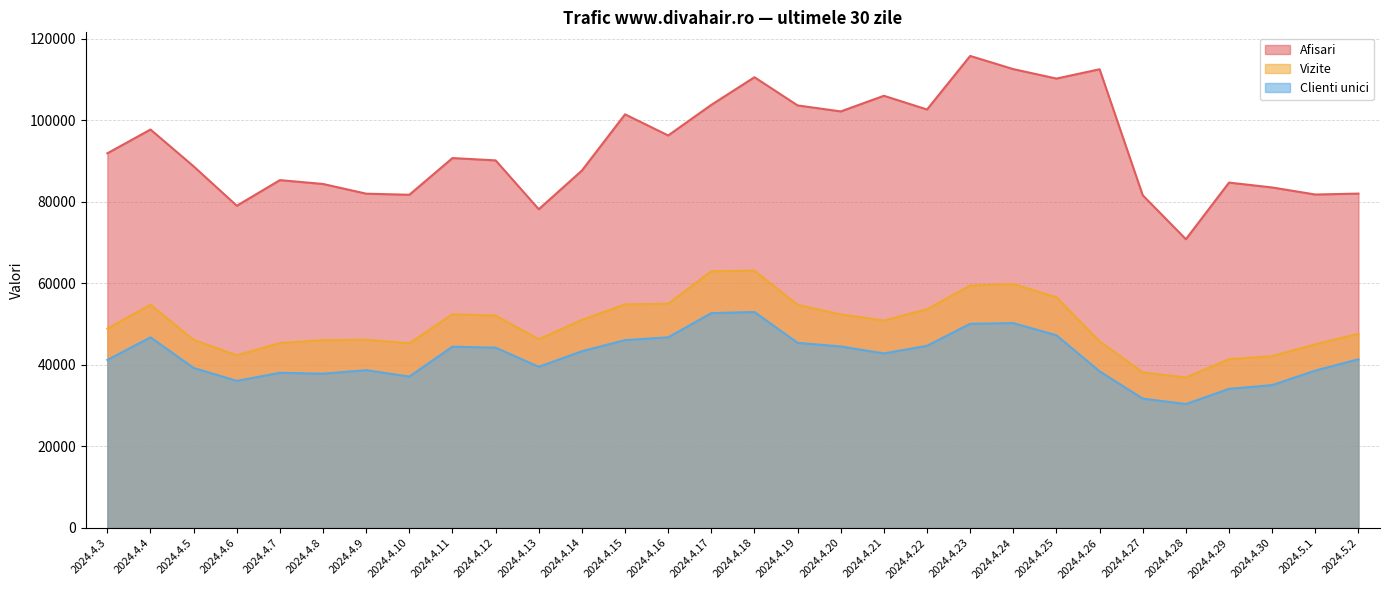

Reading left to right, extract all data points from this chart.

Afisari: 91862	97691	88659	79003	85284	84337	81958	81690	90694	90124	78146	87629	101414	96238	103742	110515	103601	102131	105964	102607	115734	112499	110187	112468	81568	70801	84677	83485	81753	81979
Vizite: 48872	54737	46115	42325	45342	46048	46134	45273	52389	52072	46258	51005	54820	54977	62956	63071	54694	52364	50848	53630	59422	59840	56547	45748	38134	36878	41378	42119	45020	47606
Clienti unici: 41199	46732	39228	36064	38042	37824	38683	37118	44442	44202	39512	43330	46060	46740	52669	52950	45381	44503	42789	44665	50057	50224	47235	38411	31710	30378	34102	35023	38587	41363